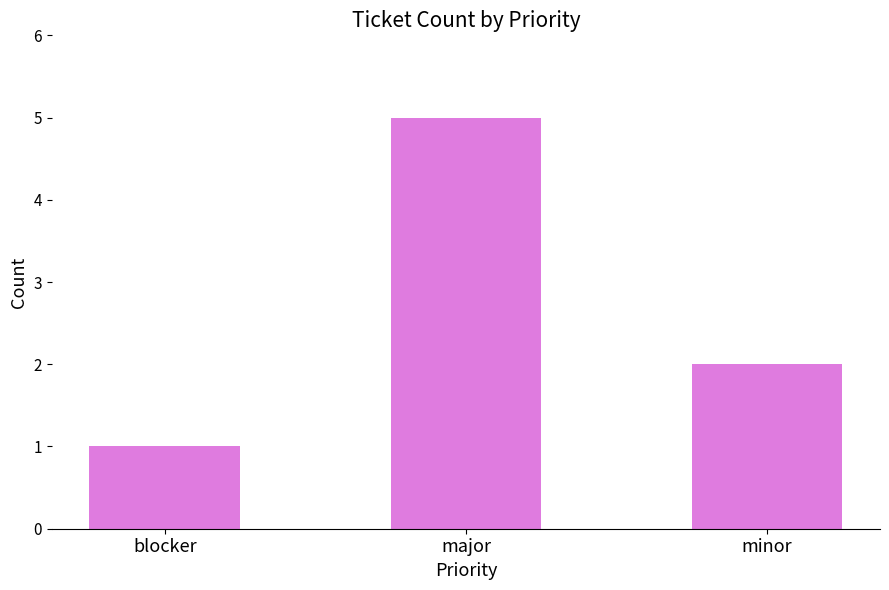

List the labels in order of value, largest first.

major, minor, blocker